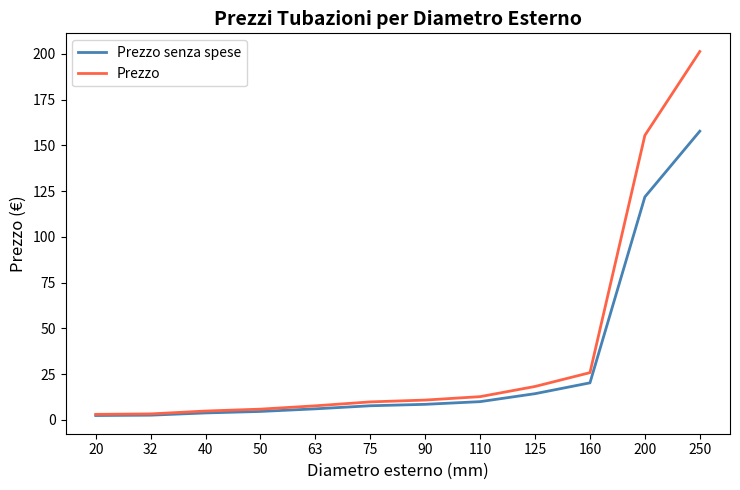

What is the average value of the Prezzo series?

38.2